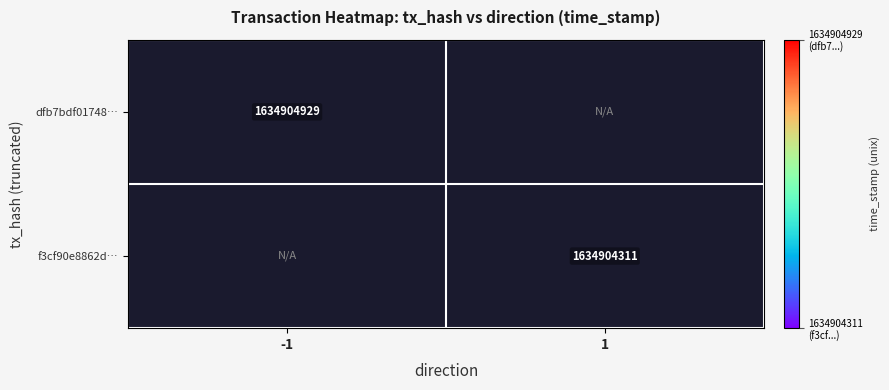

Rank the categories by dfb7bdf0174804b819f54622ad6d6dc7bd2b370 value from lowest to highest.

0, 1